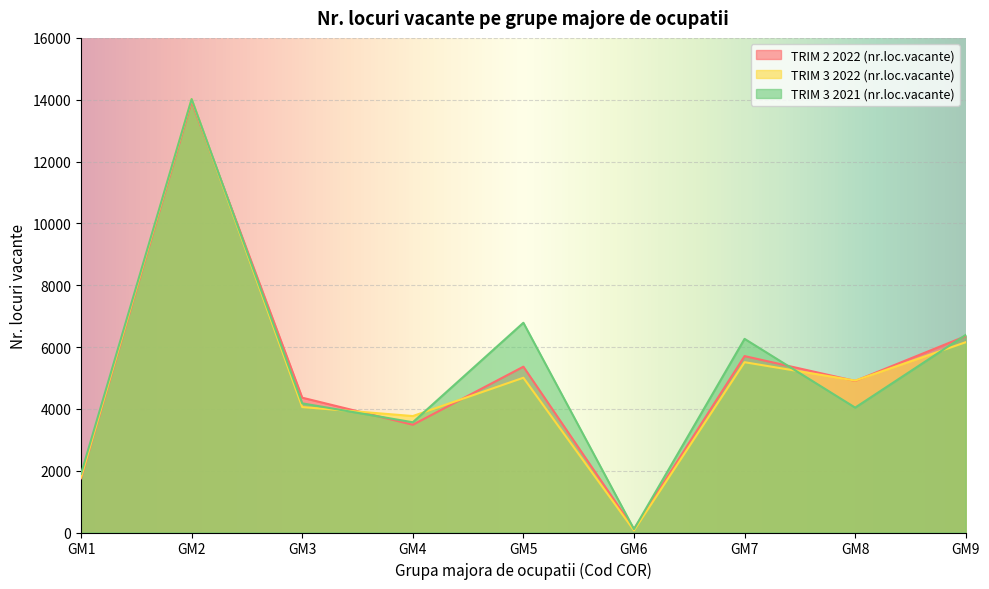

Count the number of categories in the chart.

9